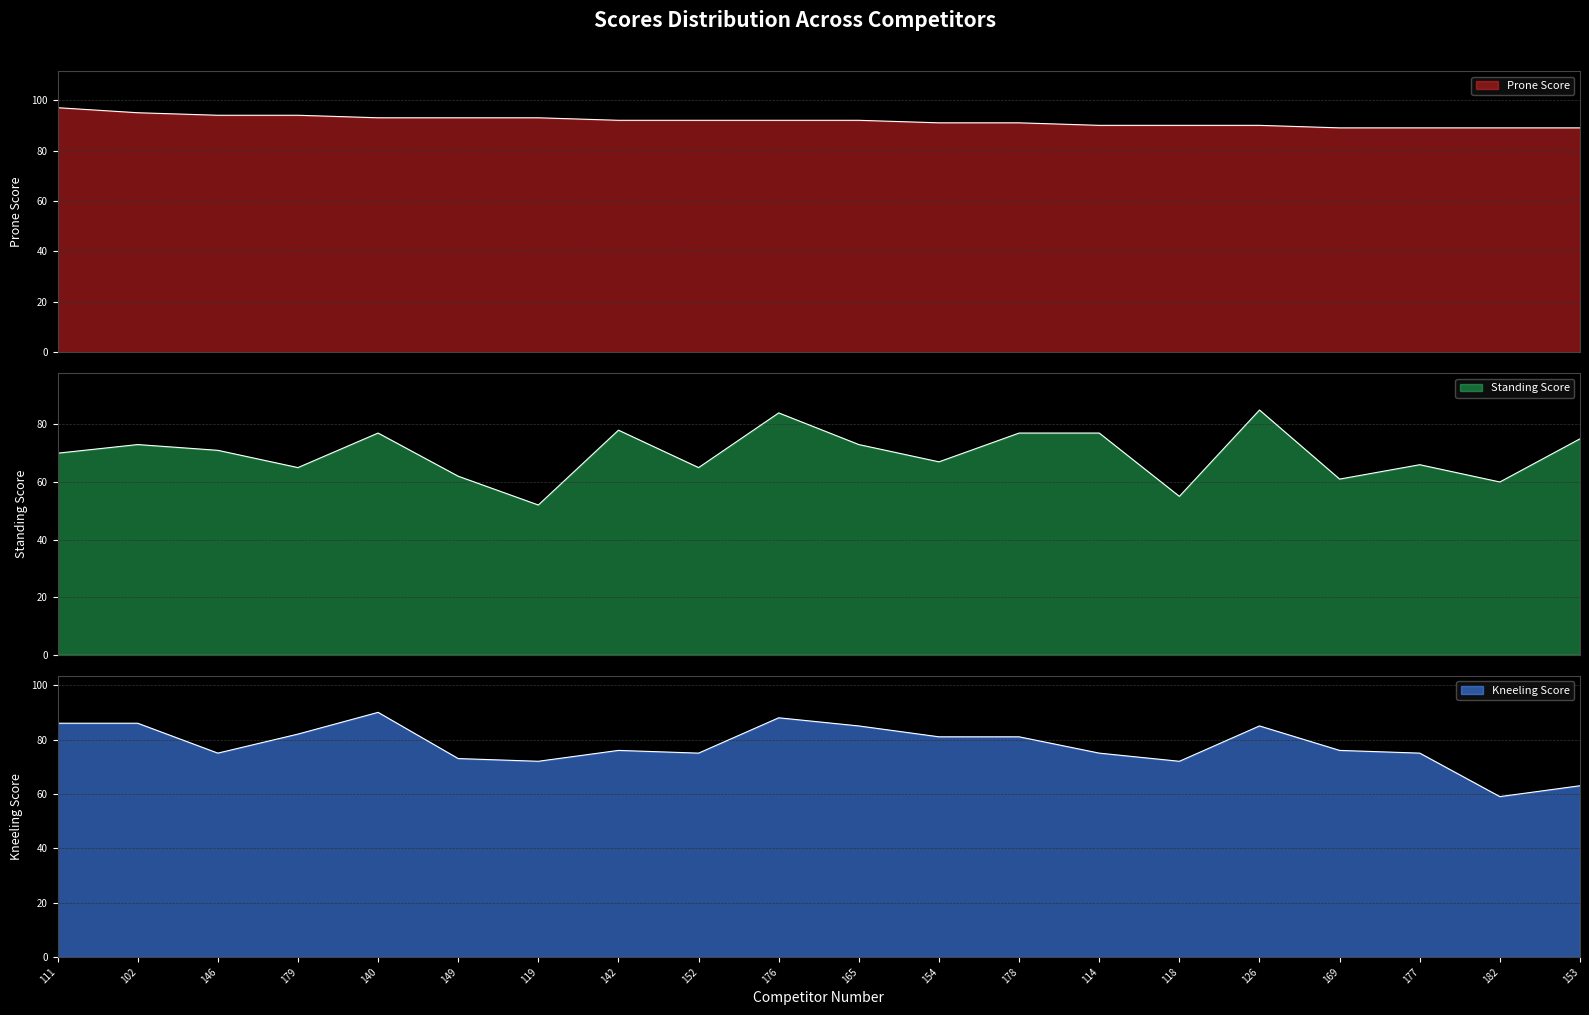

What is the total value across all series at 140?

260